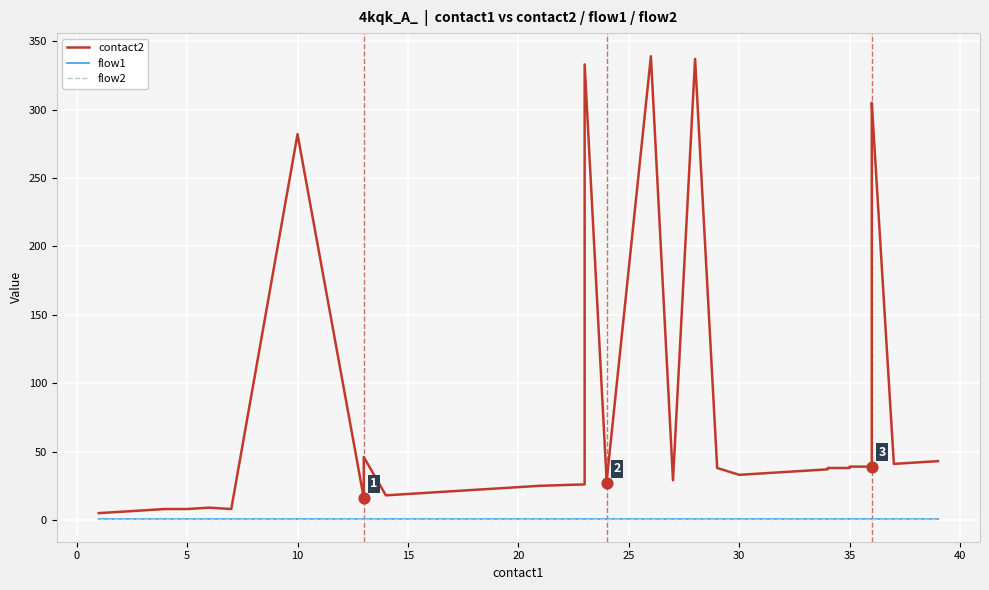

At how many categories does at least one series exceed 57?

6